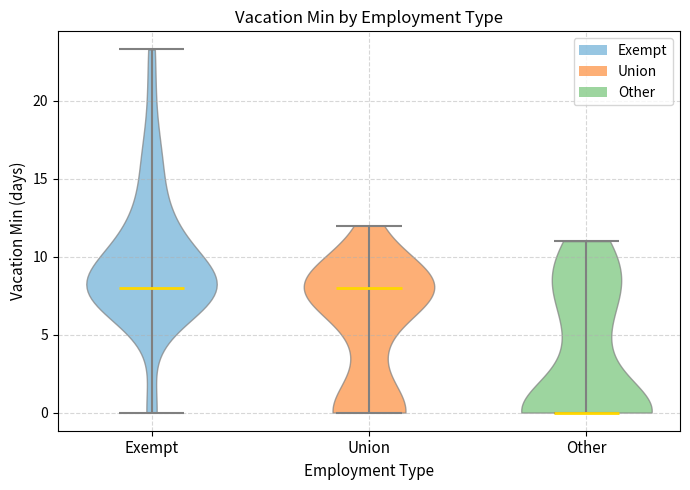

Reading left to right, read every violin against the y-axis: where its median line is, and the lowest and highest points it reaches. The values are not printed on the chart, so give them approximately, as read against the axis.

Exempt: median line 8.0, lowest point 0.0, highest point 23.5
Union: median line 8.0, lowest point 0.0, highest point 12.0
Other: median line 0.0, lowest point 0.0, highest point 11.0